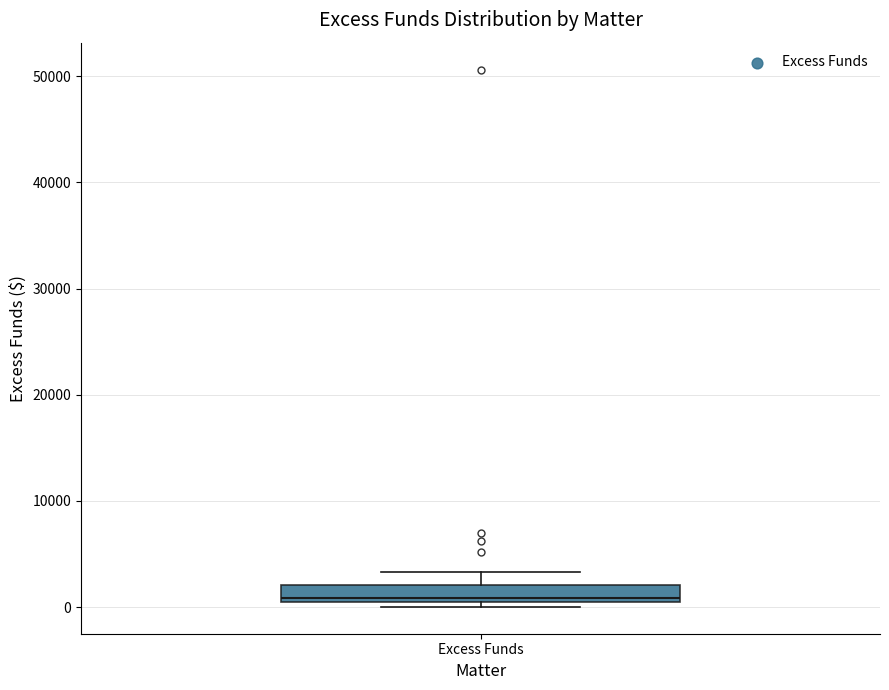

Transcribe this box plot: give where the median line is, the range the box spans, and where the two whiskers end, as read against the y-axis. The values are not printed on the chart, so give them approximately, as read against the axis.

median 1000 (just above the box's lower edge), box 1000 to 2000, whiskers 0 to 3000